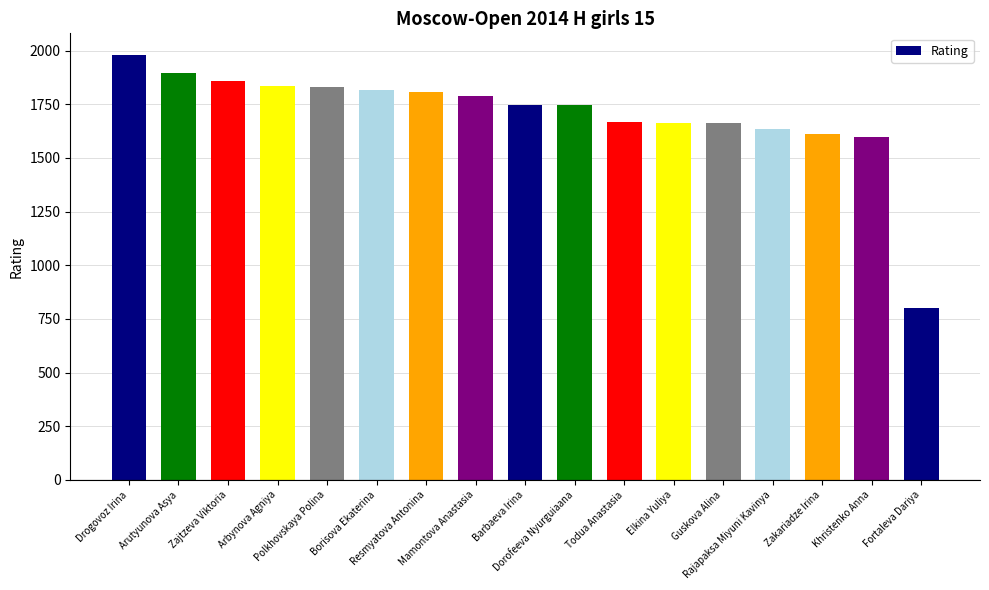

What is the maximum value shown in the chart?

1981